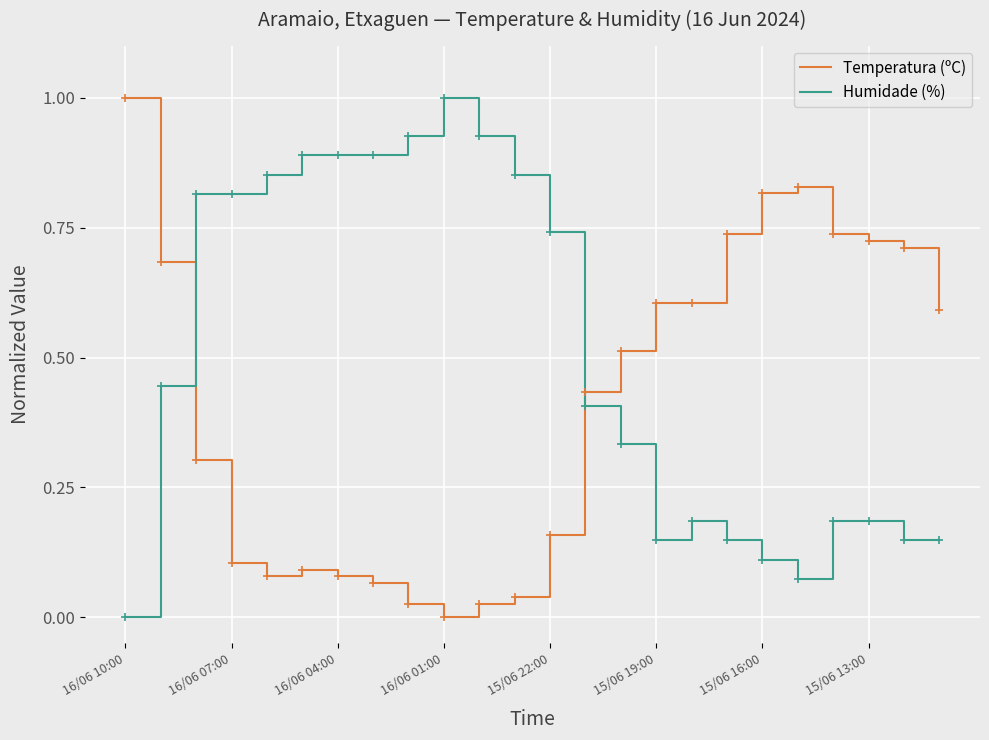

What are all the series names shown in the legend?

Temperatura (ºC), Humidade (%)